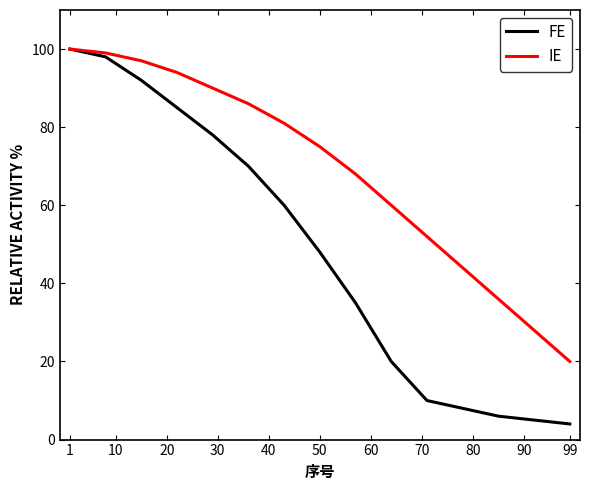

Which series has the largest total across all categories?

IE